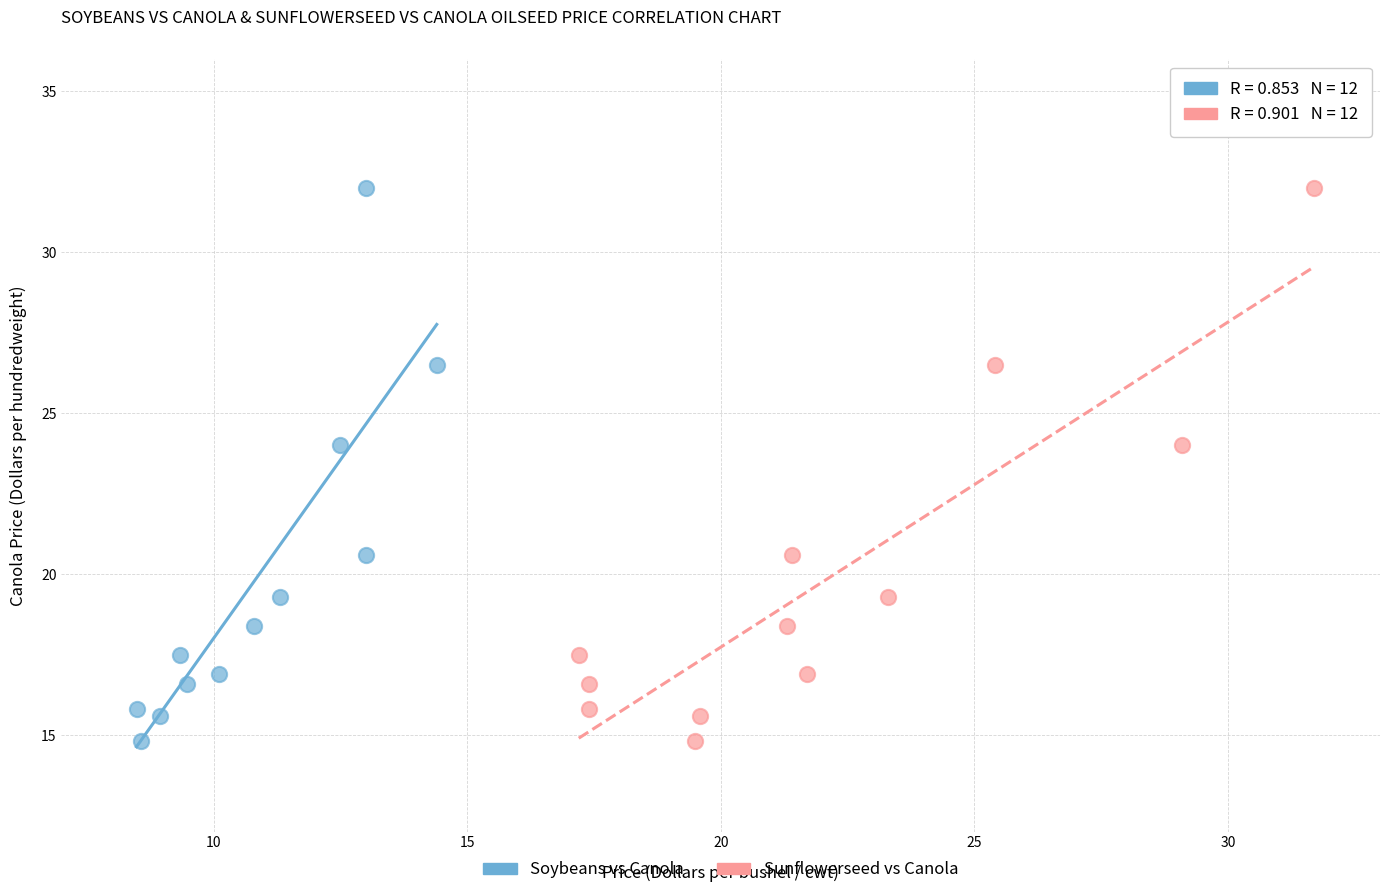

What are all the series names shown in the legend?

Soybeans vs Canola, Sunflowerseed vs Canola